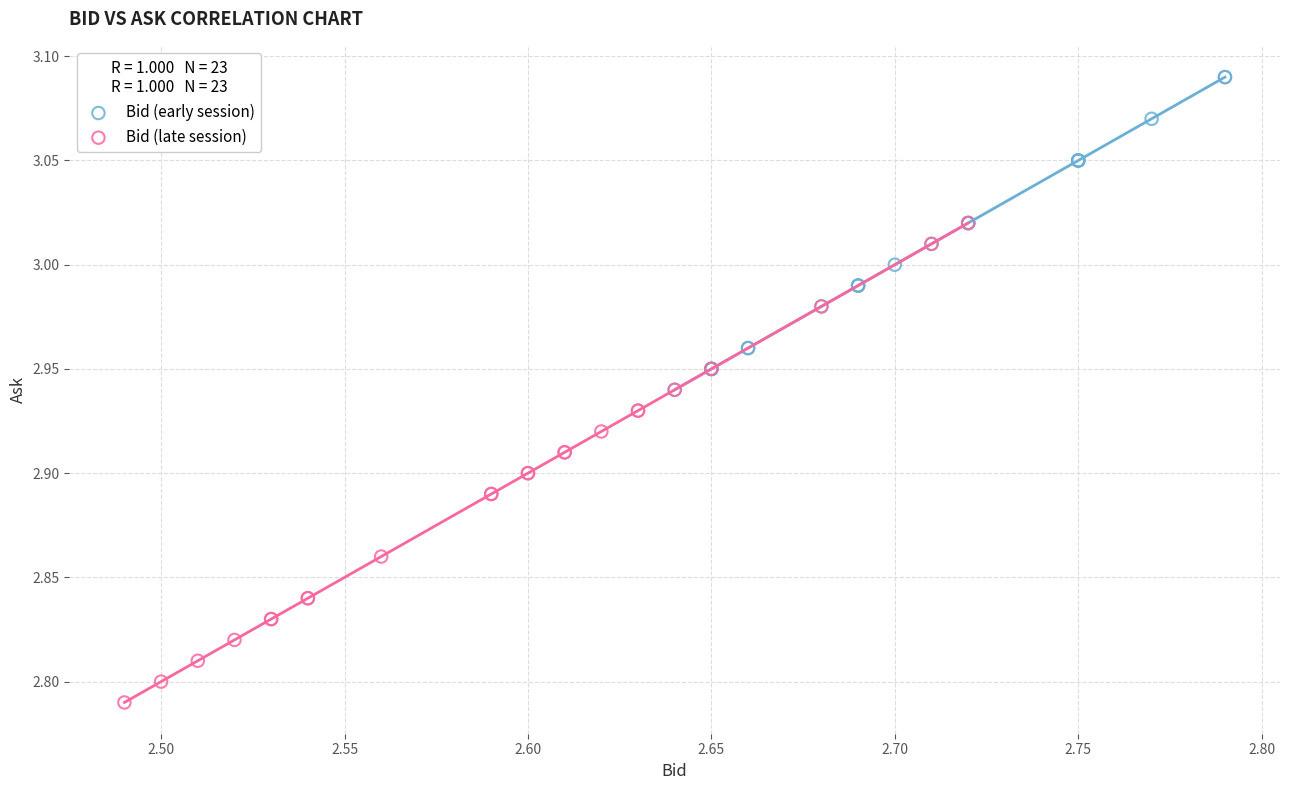

Which series contains the lowest Y value?

Bid (late session)